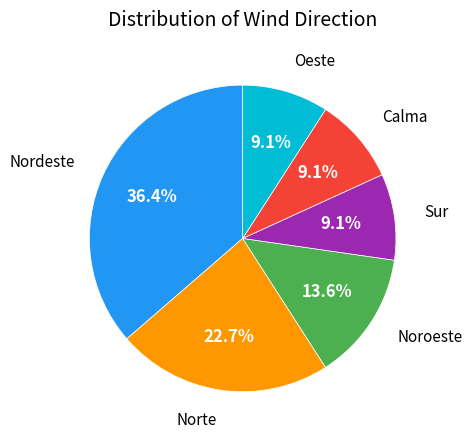

Is there a majority slice in this chart?

No